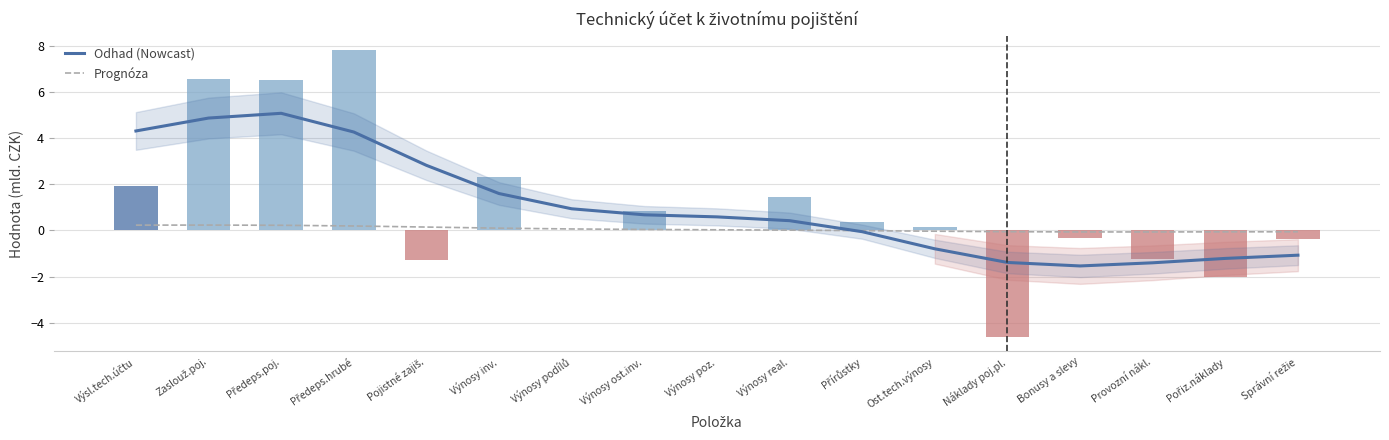

Which series has the largest total across all categories?

Odhad (Nowcast)